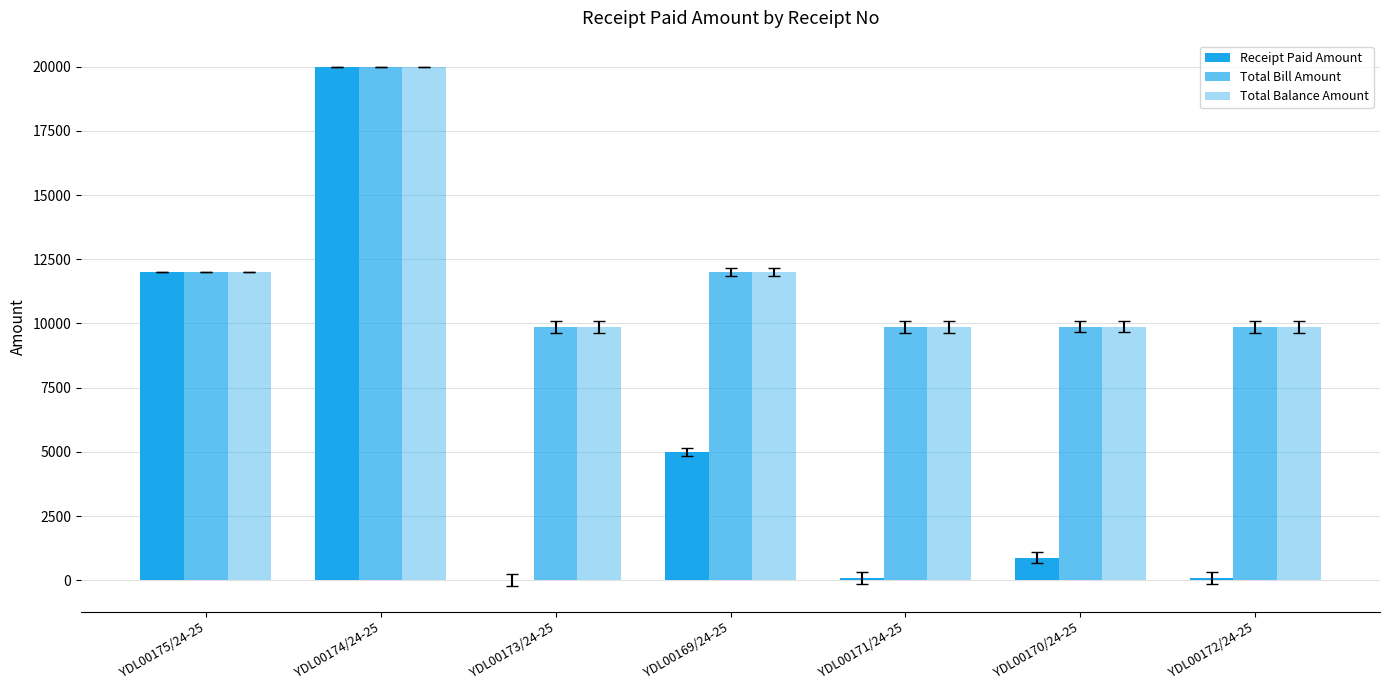

Count the number of data series in this chart.

3